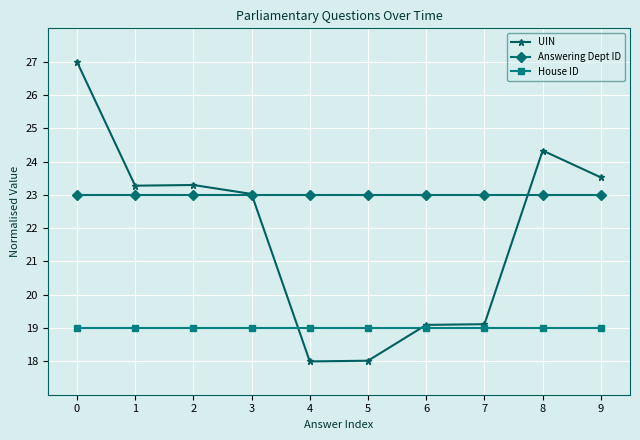

What is the value of the House ID point at the 1st from the left?

19.0